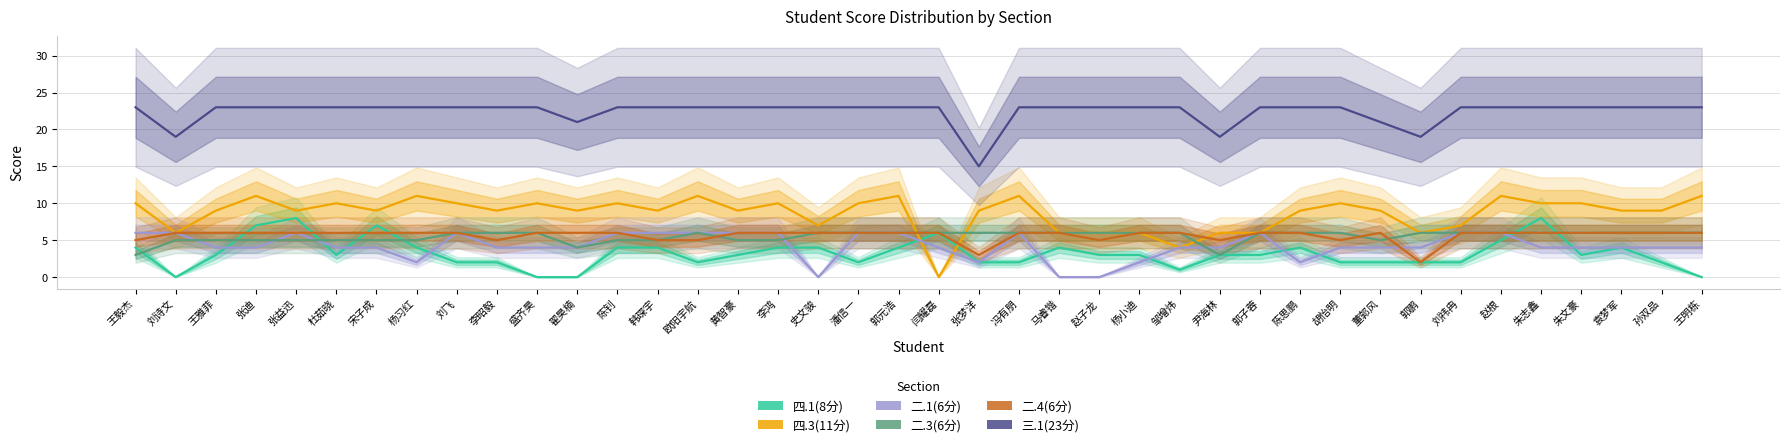

After their last crossing, which series has the higher values: 二.4(6分) or 二.1(6分)?

二.1(6分)